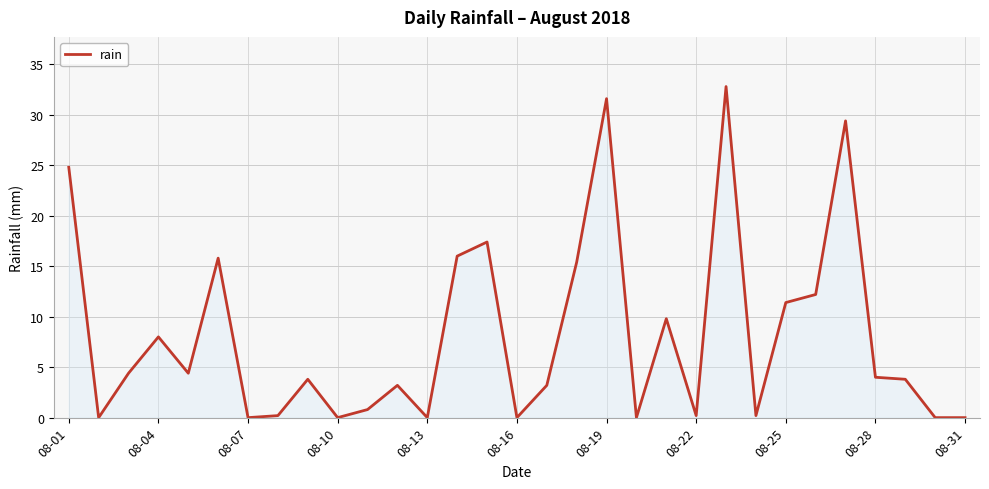

What is the difference between the maximum and minimum values?

32.8